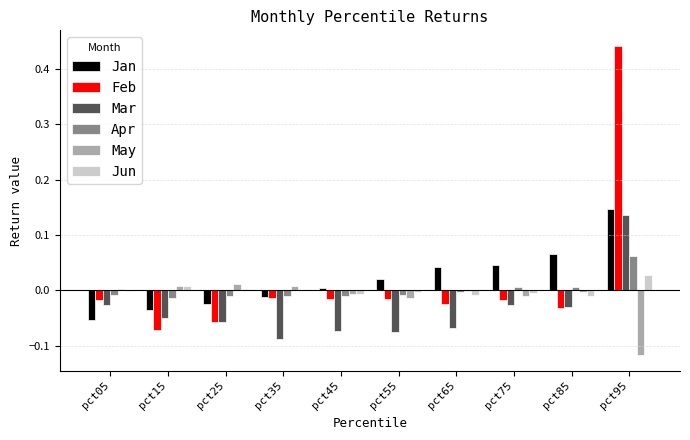

Between pct15 and pct95, which series saw the biggest shift?

Feb